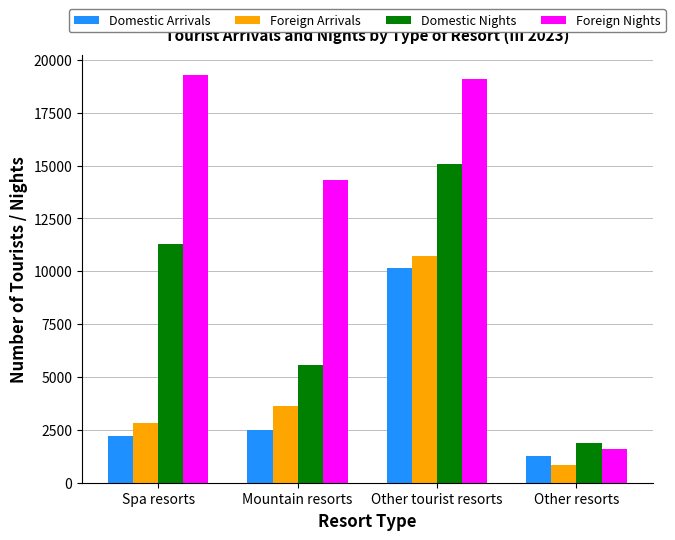

The value of Foreign Nights at Other tourist resorts is 4501. True or false?

False